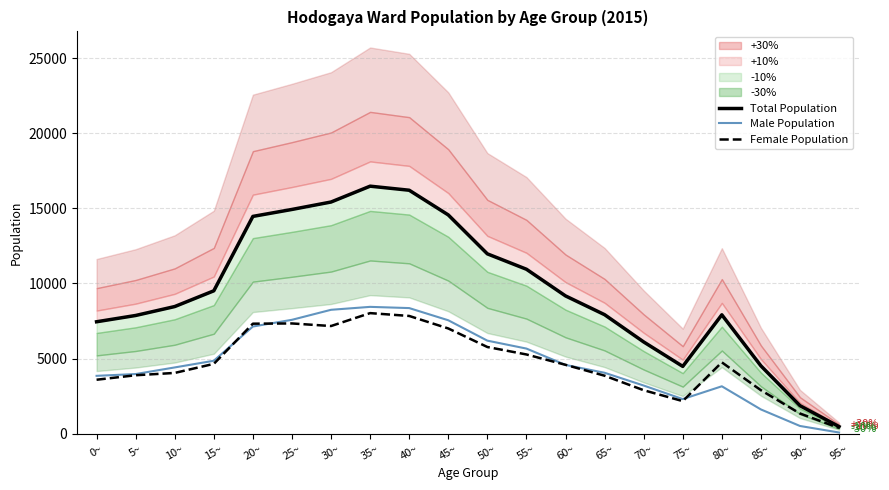

What is the label of the 2nd point from the left?

5~